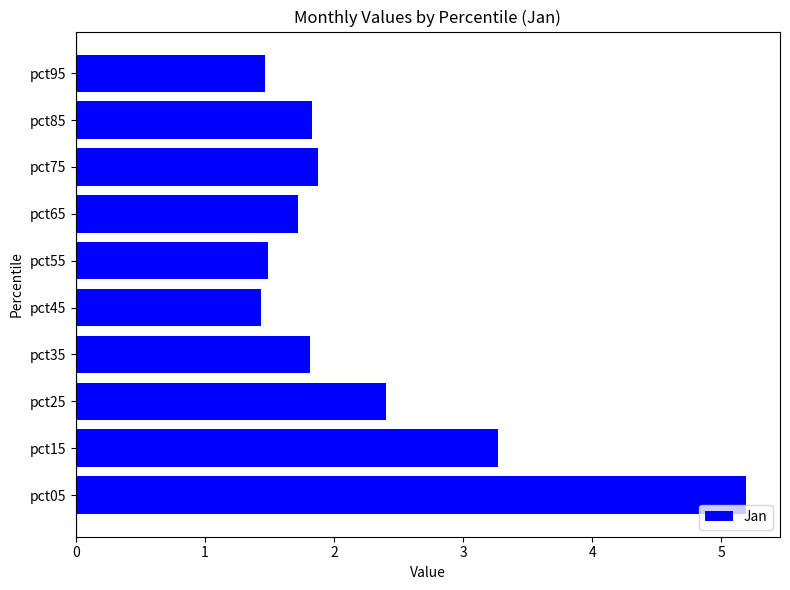

True or false: the data shows 1.5 at pct55.

True